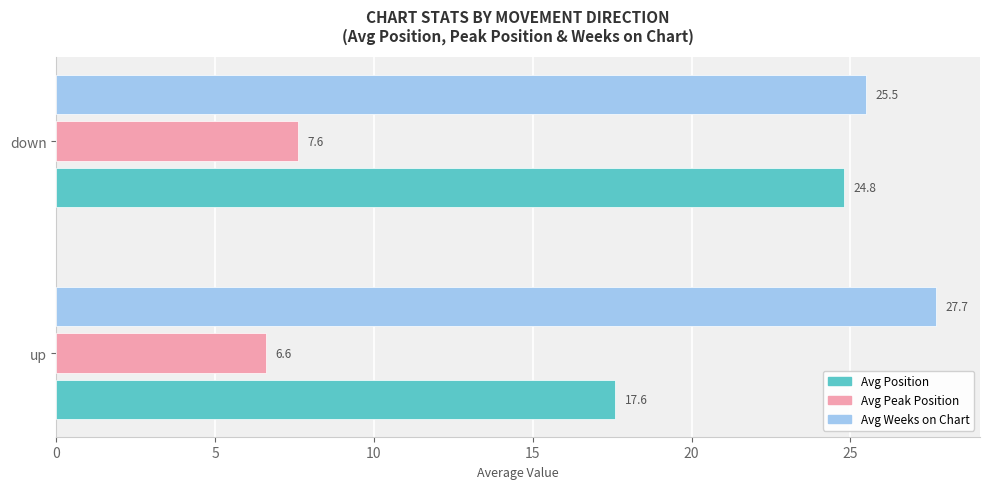

What is the sum of all Avg Weeks on Chart values?

53.2